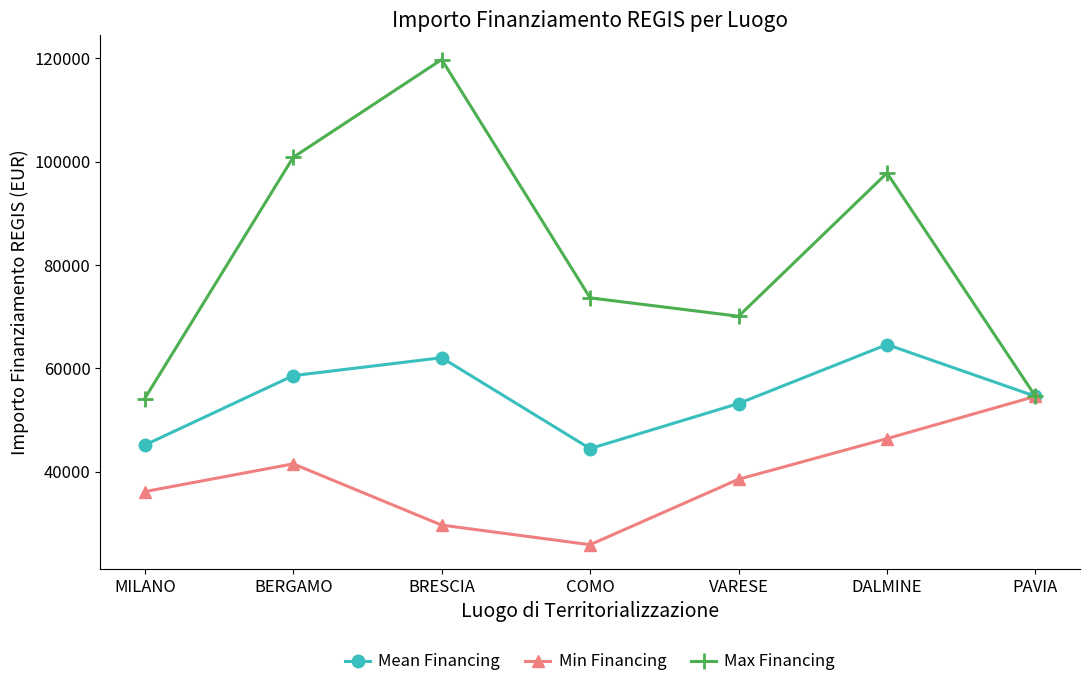

At which label does Min Financing reach its minimum?

COMO